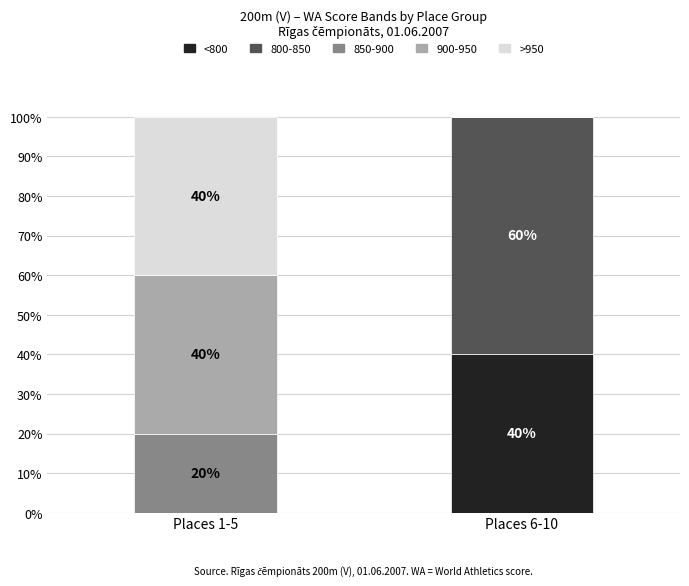

What is the sum of the <800 values at Places 6-10 and Places 1-5?

40